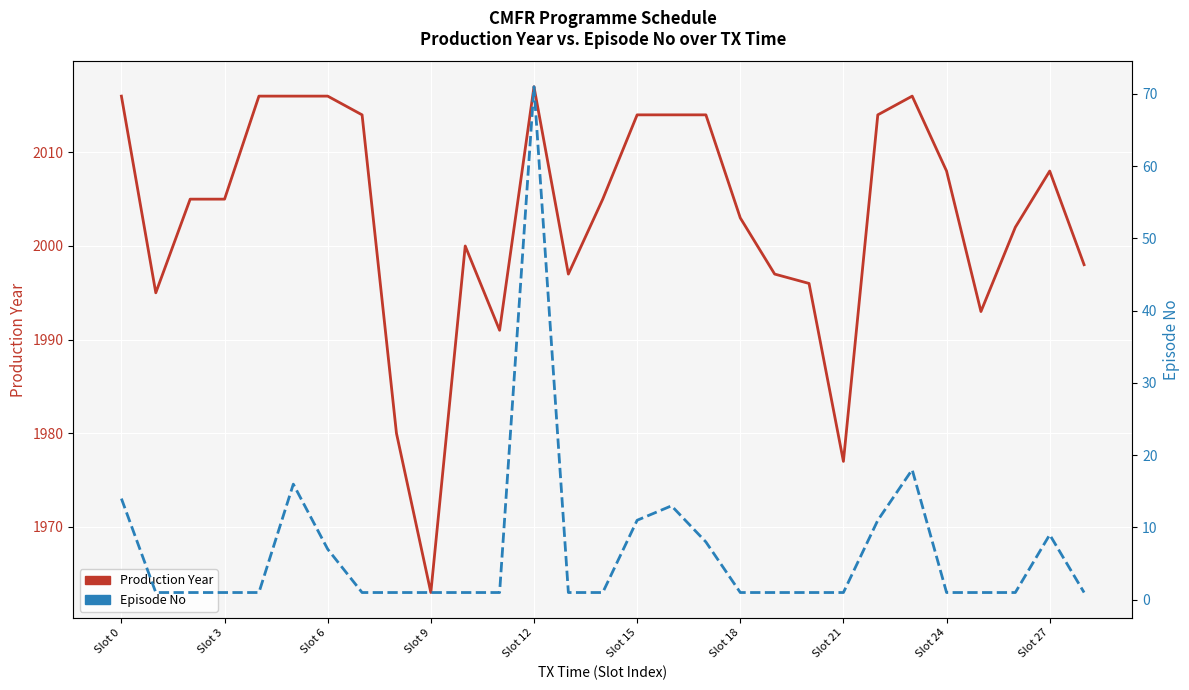

What are all the series names shown in the legend?

Production Year, Episode No